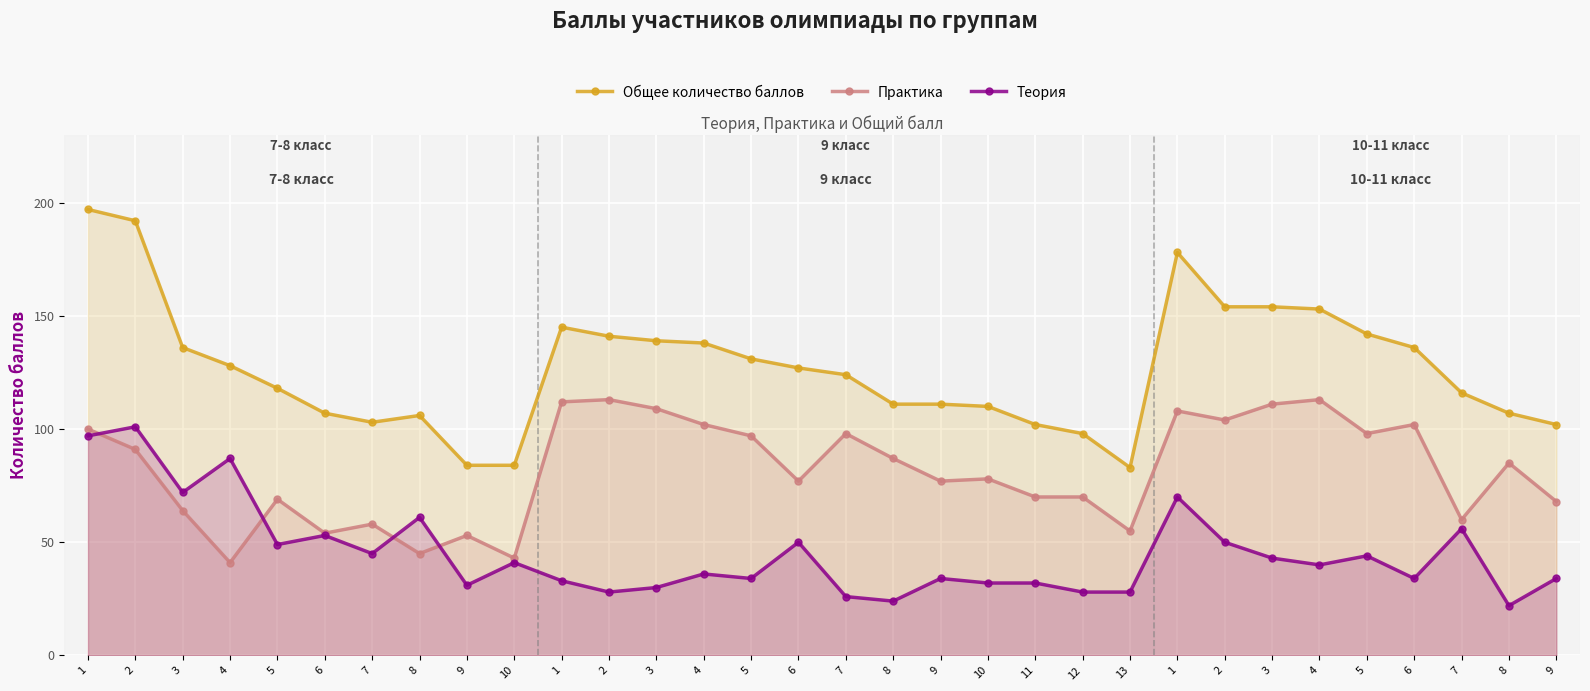

Which series has the widest spread of values?

Общее количество баллов